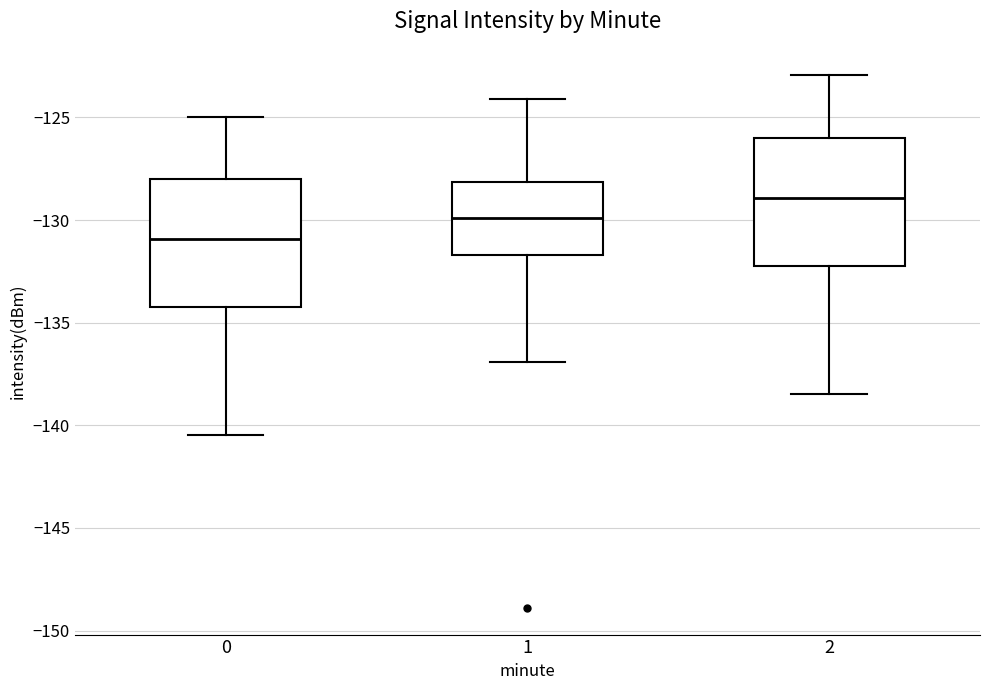

Which box has the lowest median line?

0